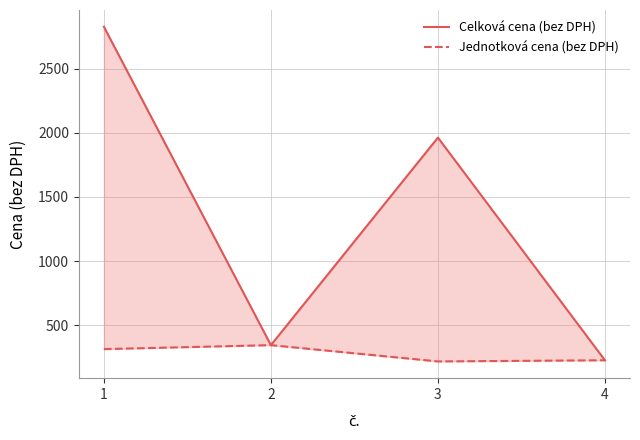

At which label is Celková cena (bez DPH) closest to 1526?

3